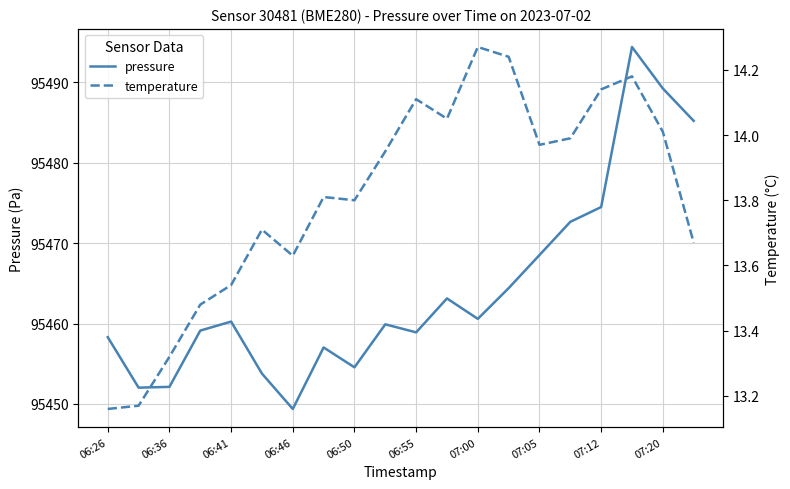

What is the difference between the second highest and minimum values in the temperature series?

1.1